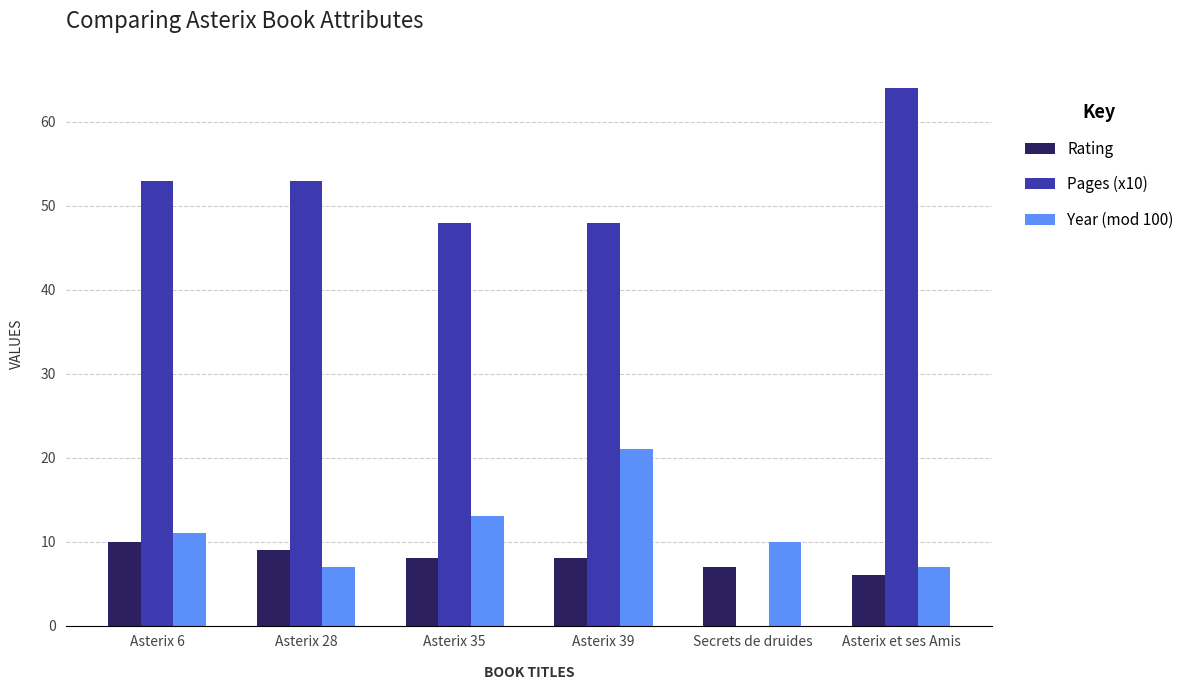

The Year (mod 100) series shows 31 at Asterix 39. True or false?

False